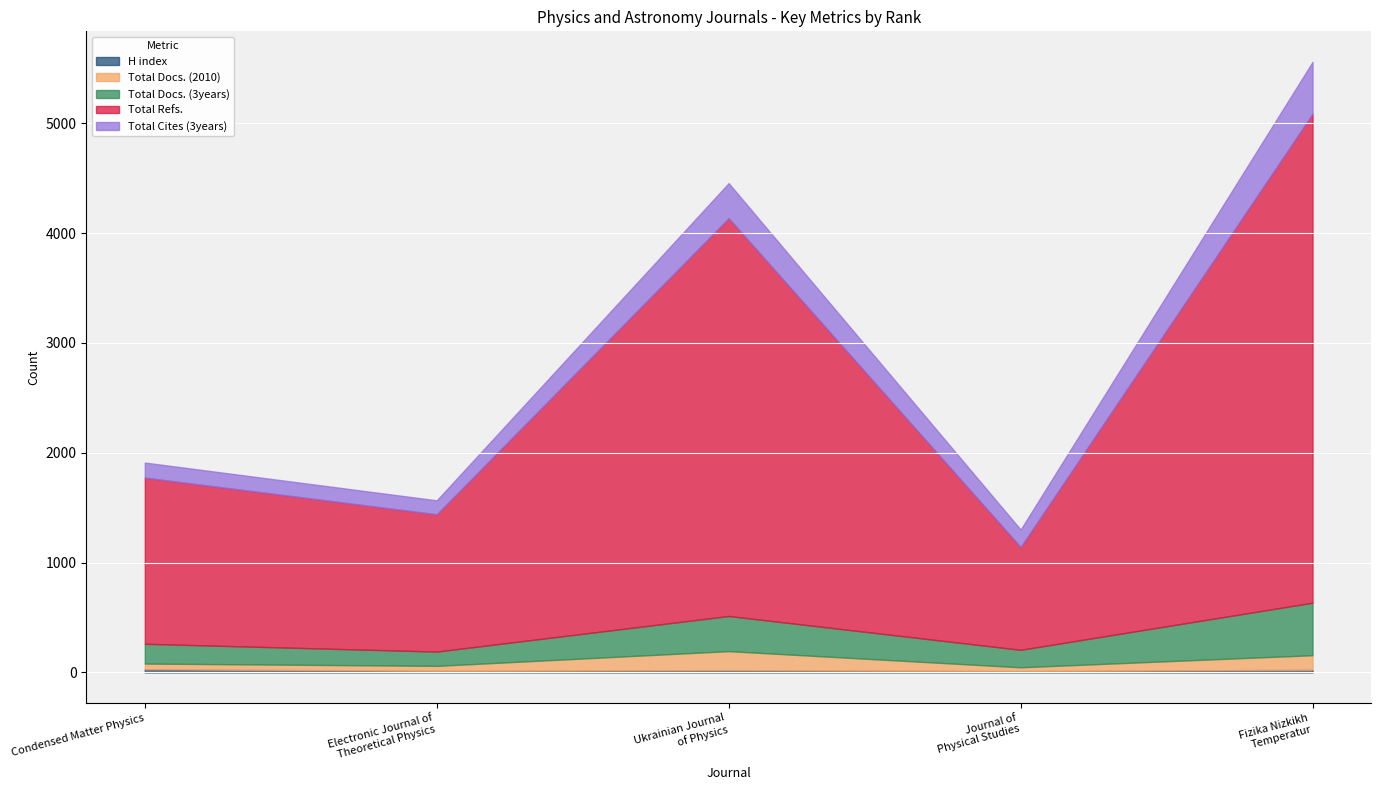

Where is Total Refs. nearest to the value 2694?

Ukrainian Journal
of Physics